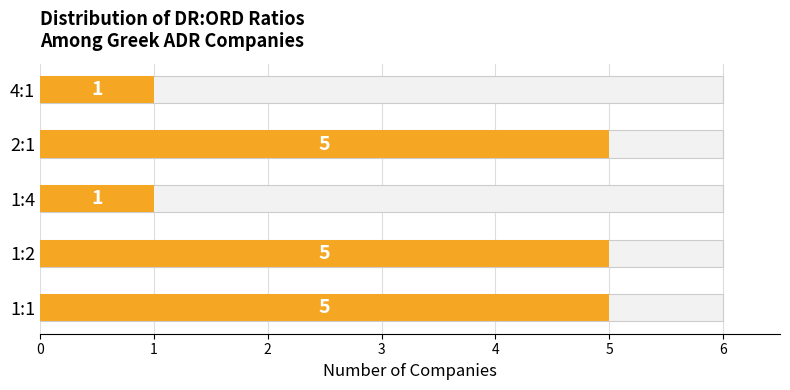

What value does the data have at 2:1?

5